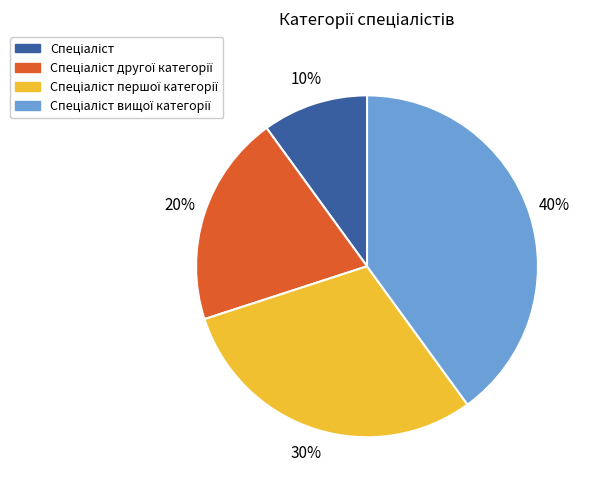

How many segments does this pie chart have?

4